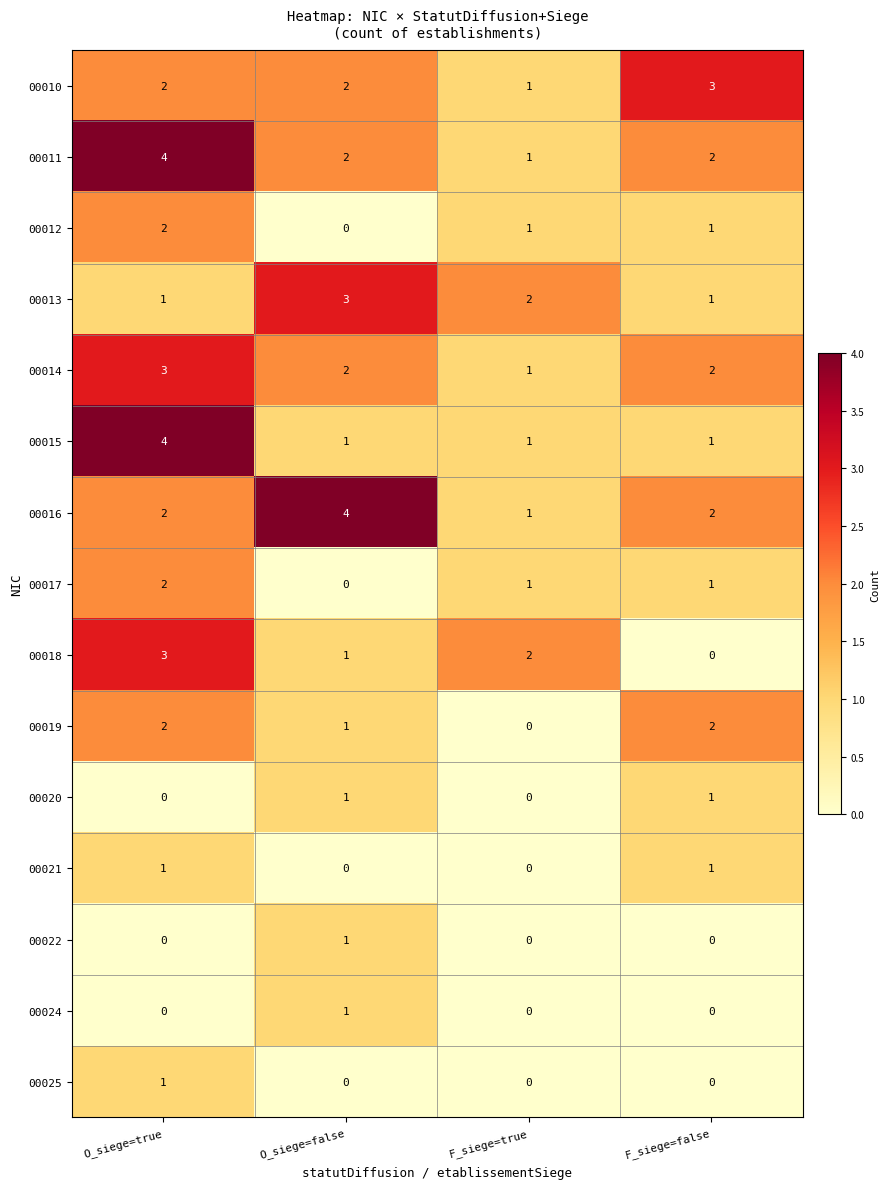

How many 00011 values are between 2 and 4?

3